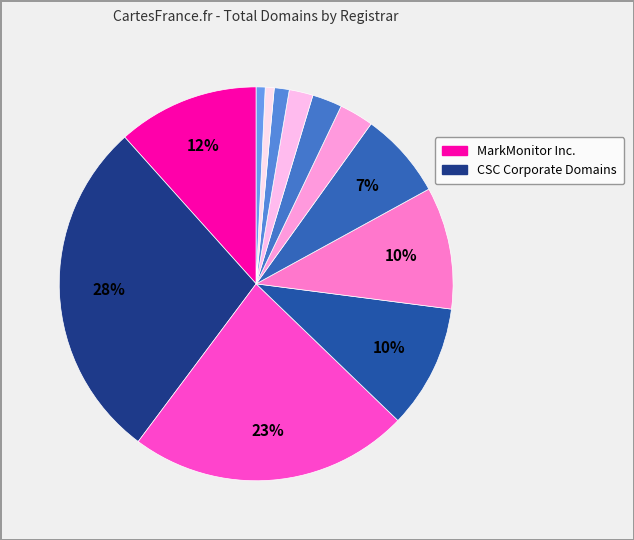

Count the number of slices in the pie.

12